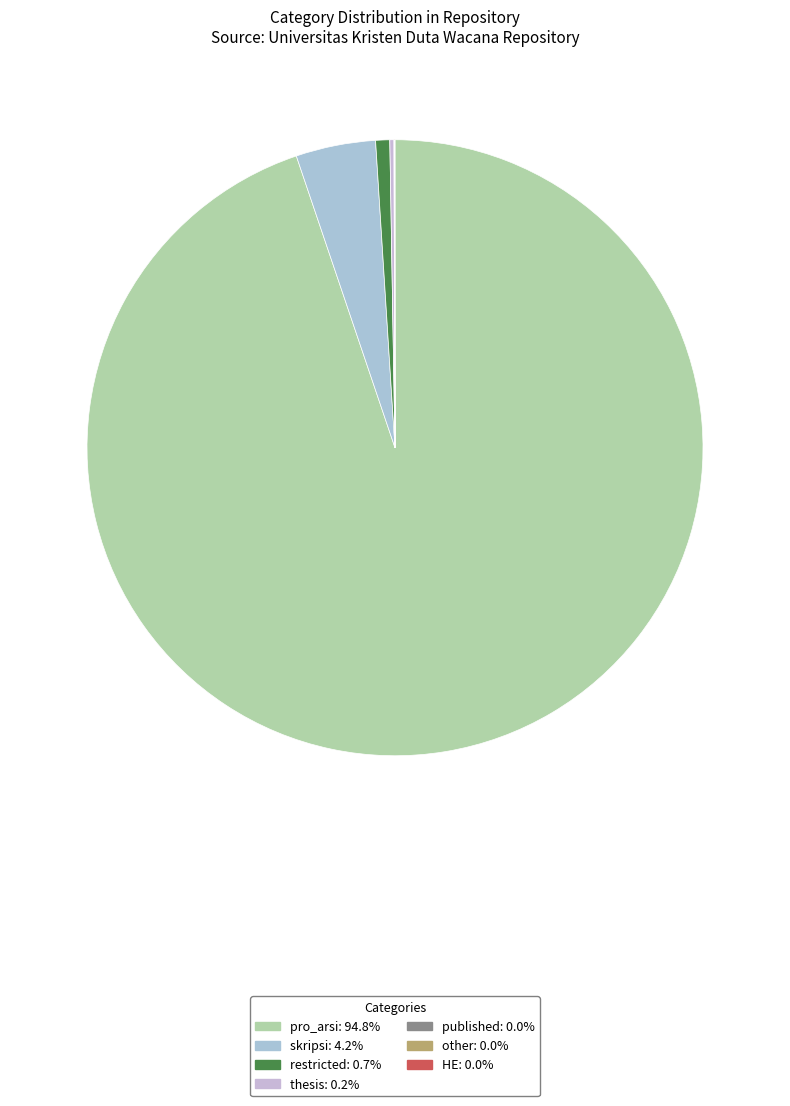

To the nearest percent, what is the difference between the skripsi and published slice percentages?

4%